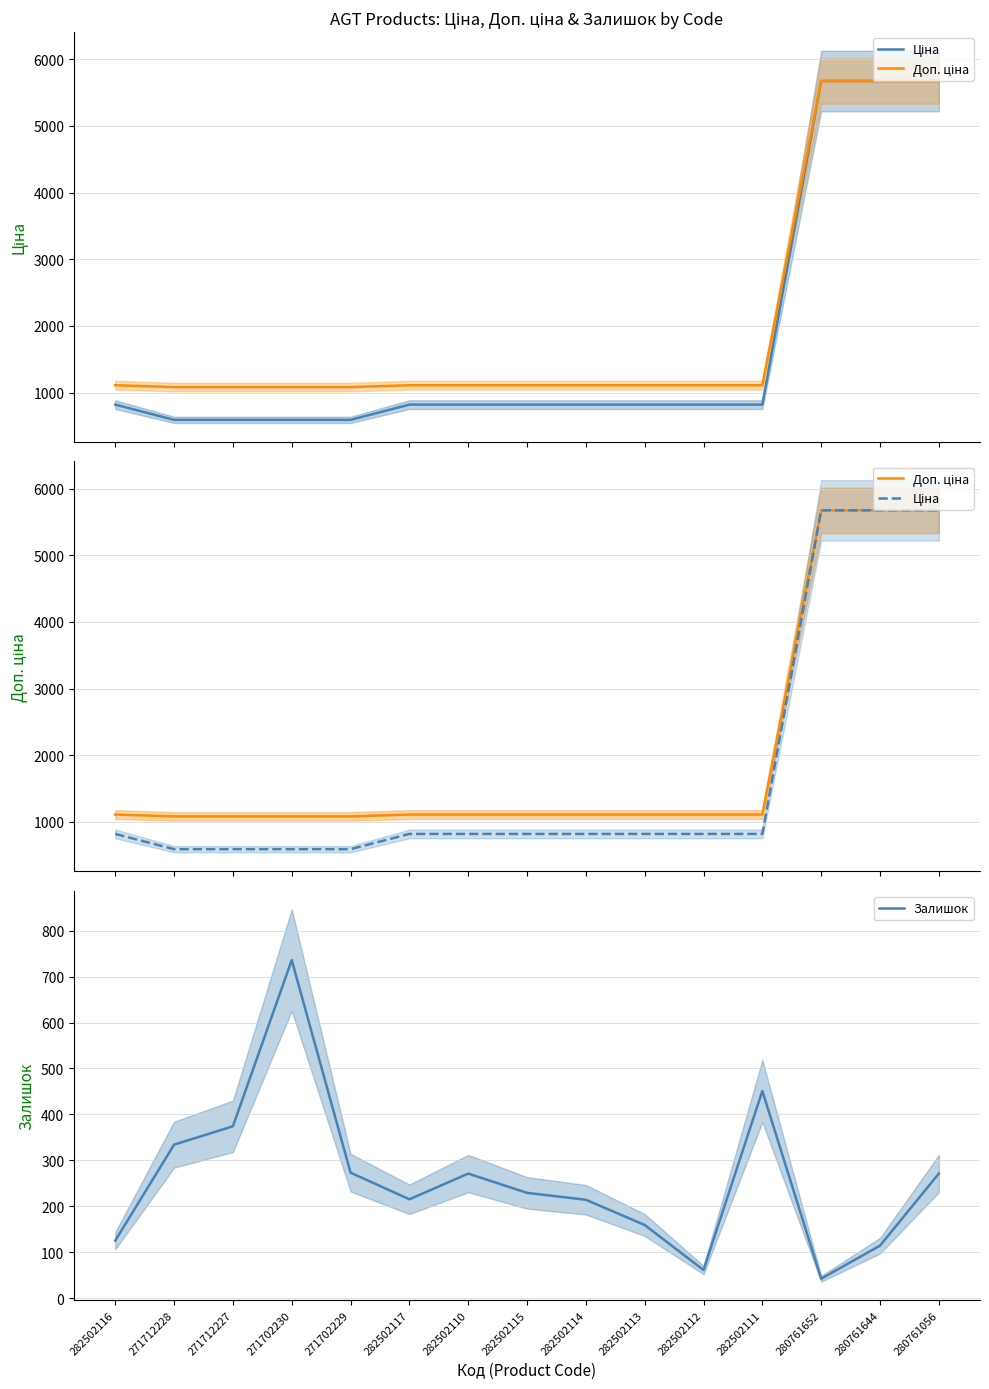

Reading left to right, transcribe all the data shown in this chart.

Ціна: 282502116=818.5	271712228=589.9	271712227=589.9	271702230=589.9	271702229=589.9	282502117=818.5	282502110=818.5	282502115=818.5	282502114=818.5	282502113=818.5	282502112=818.5	282502111=818.5	280761652=5673.8	280761644=5673.8	280761056=5673.8
Доп. ціна: 282502116=1109.2	271712228=1081.7	271712227=1081.7	271702230=1081.7	271702229=1081.7	282502117=1109.2	282502110=1109.2	282502115=1109.2	282502114=1109.2	282502113=1109.2	282502112=1109.2	282502111=1109.2	280761652=5673.8	280761644=5673.8	280761056=5673.8
Залишок: 282502116=125.0	271712228=334.0	271712227=374.0	271702230=736.0	271702229=273.0	282502117=215.0	282502110=271.0	282502115=229.0	282502114=214.0	282502113=159.0	282502112=61.0	282502111=451.0	280761652=42.0	280761644=114.0	280761056=271.0